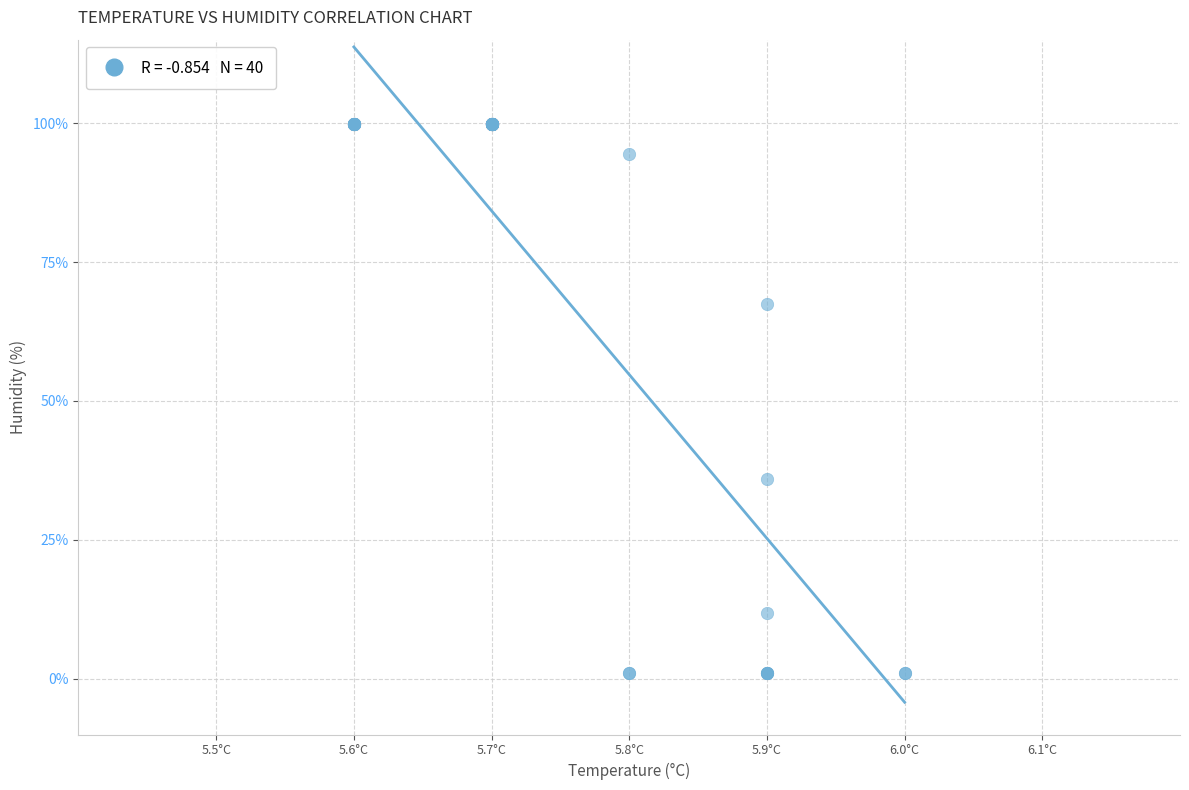

What Y value in the scatter plot is closest to 50?

36.0